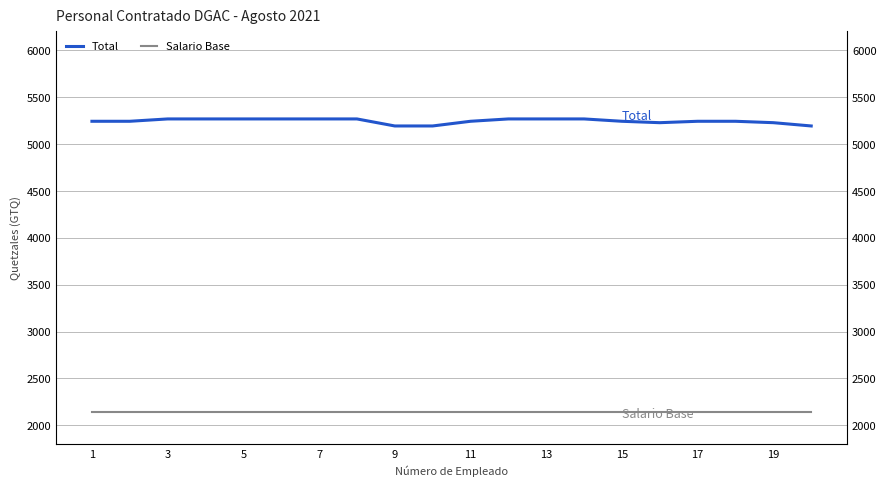

How many series are shown in this chart?

2